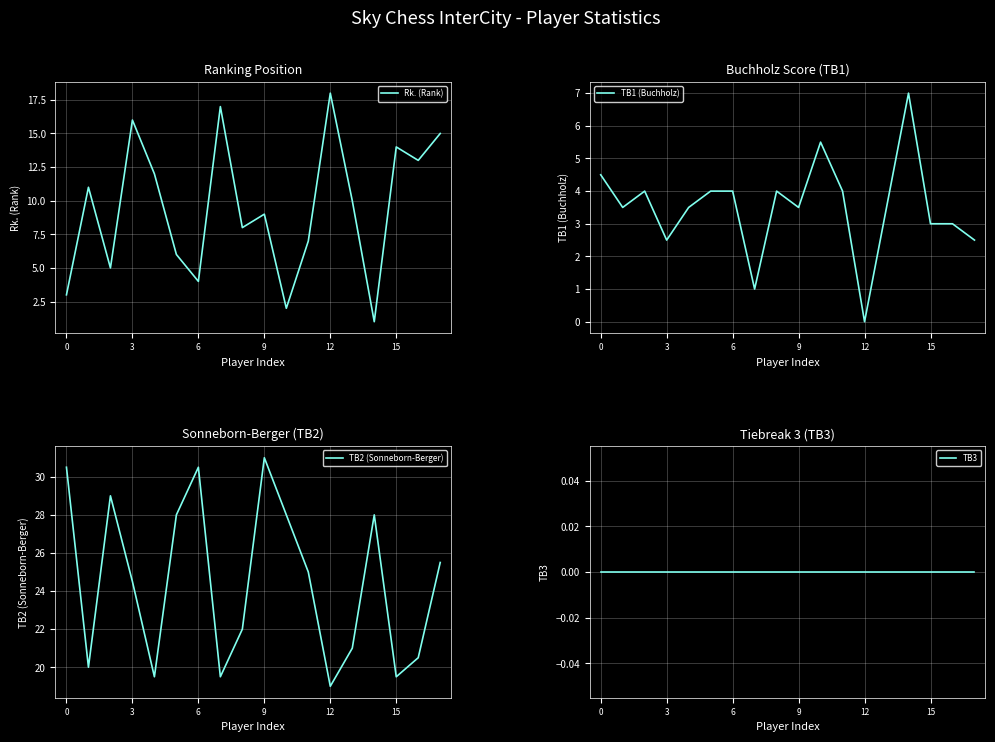

Rank the series by their maximum value, from highest to lowest.

TB2 (Sonneborn-Berger), Rk. (Rank), TB1 (Buchholz), TB3